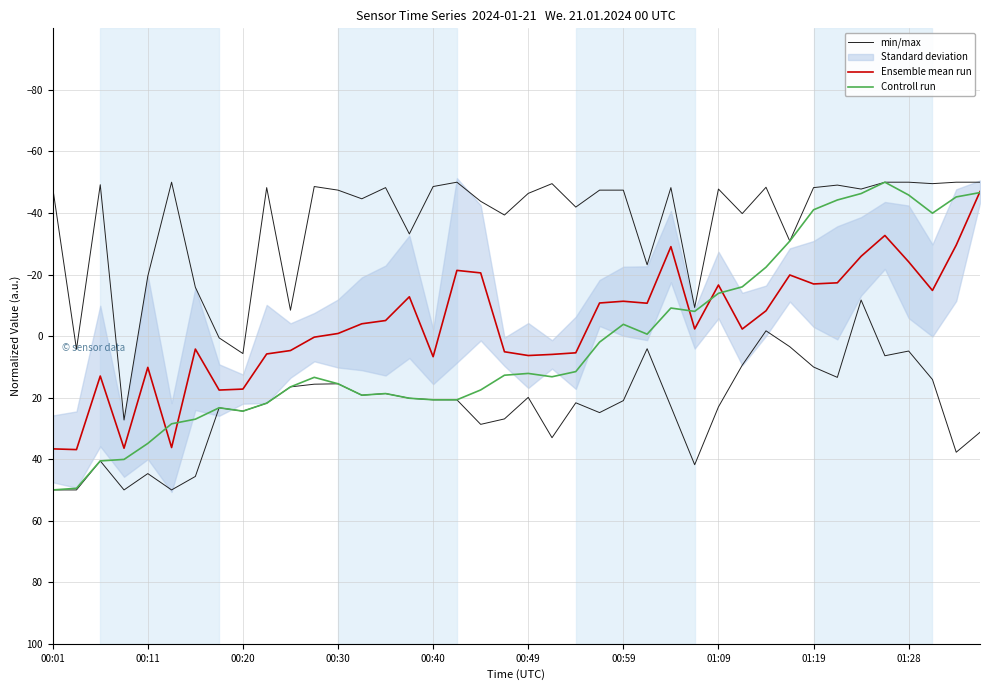

What is the label of the 29th point from the right?

11